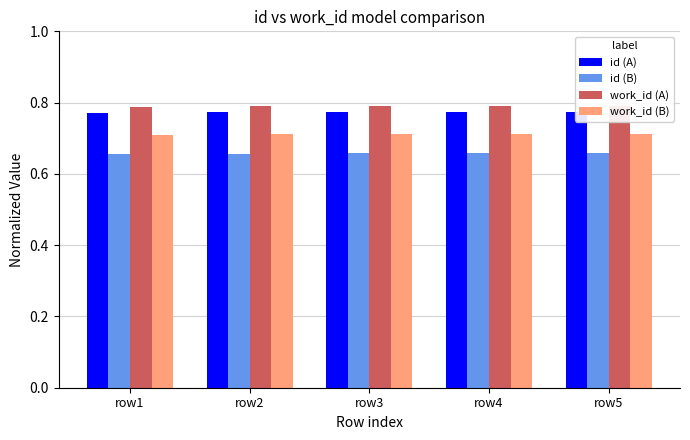

Reading left to right, list all the values displayed in this chart.

id (A): 0.8	0.8	0.8	0.8	0.8
id (B): 0.7	0.7	0.7	0.7	0.7
work_id (A): 0.8	0.8	0.8	0.8	0.8
work_id (B): 0.7	0.7	0.7	0.7	0.7